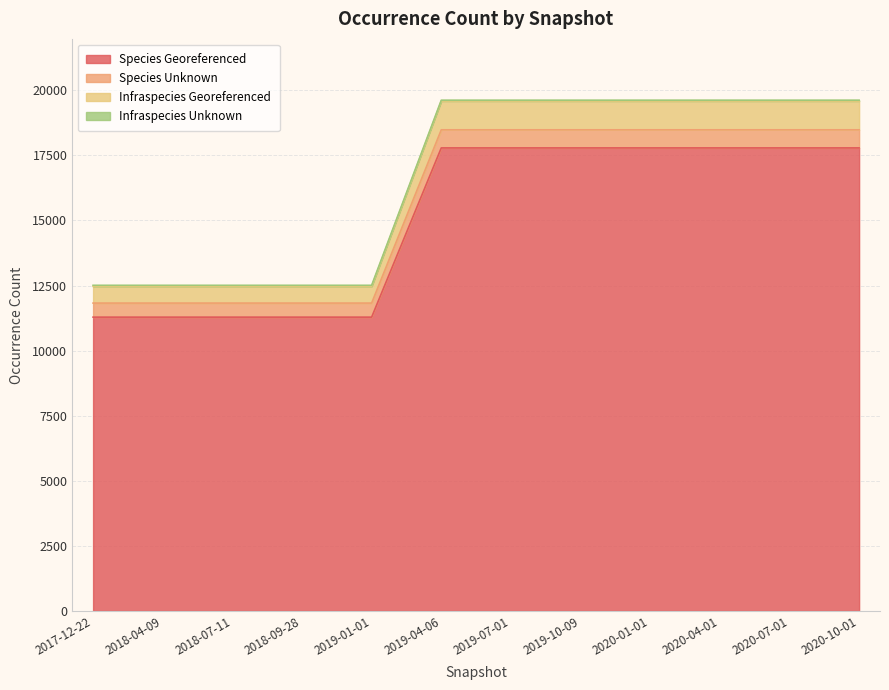

How many Infraspecies Georeferenced values are between 12468 and 19586?

12